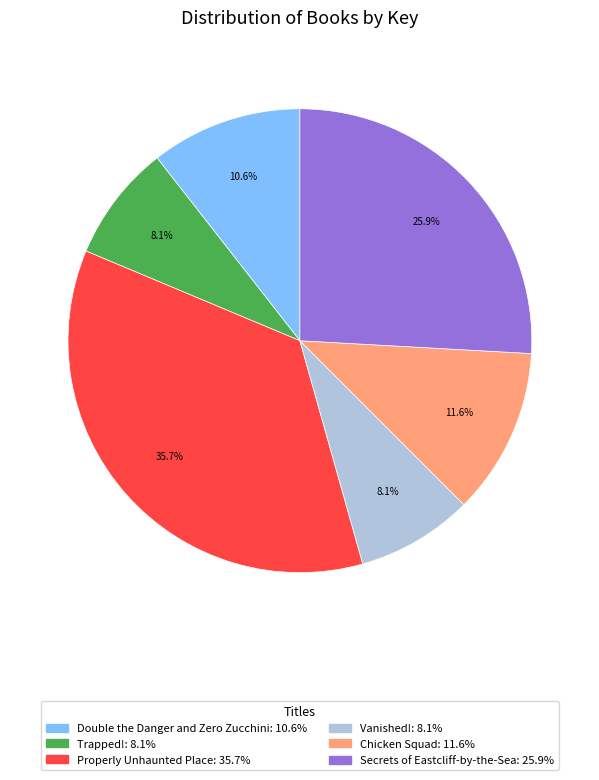

Approximately how many times larger is the value at Double the Danger and Zero Zucchini: 10.6% compared to Properly Unhaunted Place: 35.7%?

0.3